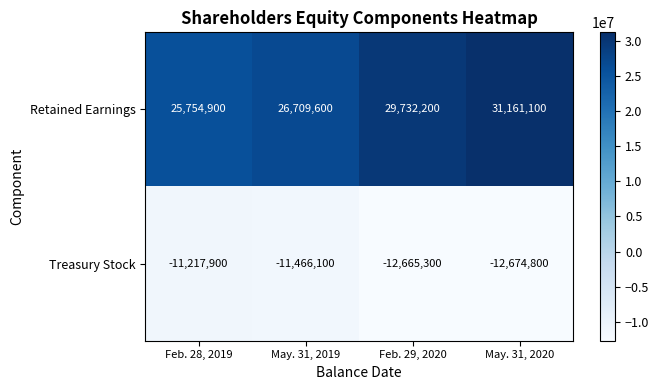

Which category has the lowest value across all series?

May. 31, 2020